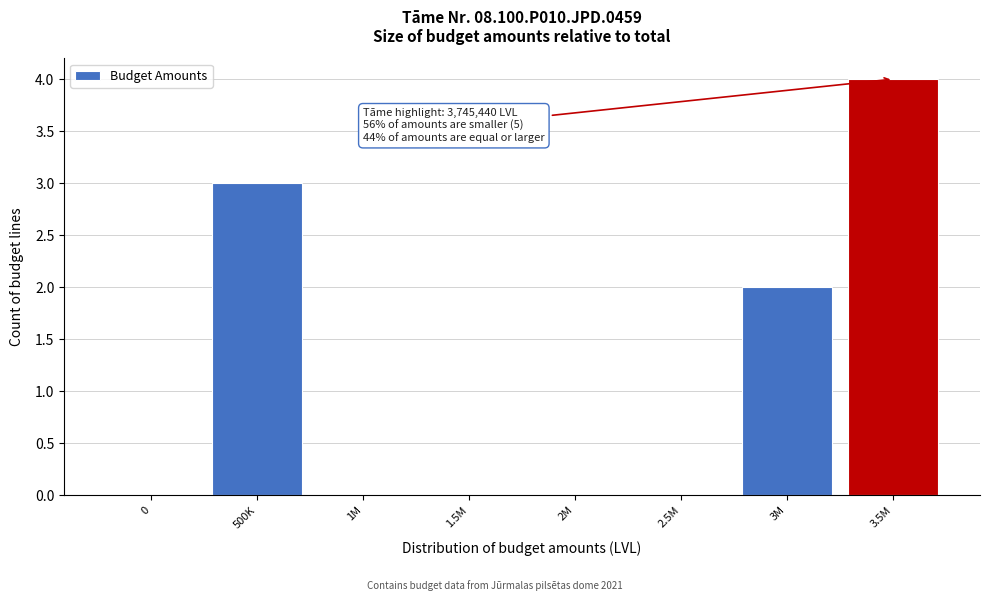

Reading right to left, transcribe all the data shown in this chart.

3.5M=4	3M=2	2.5M=0	2M=0	1.5M=0	1M=0	500K=3	0=0